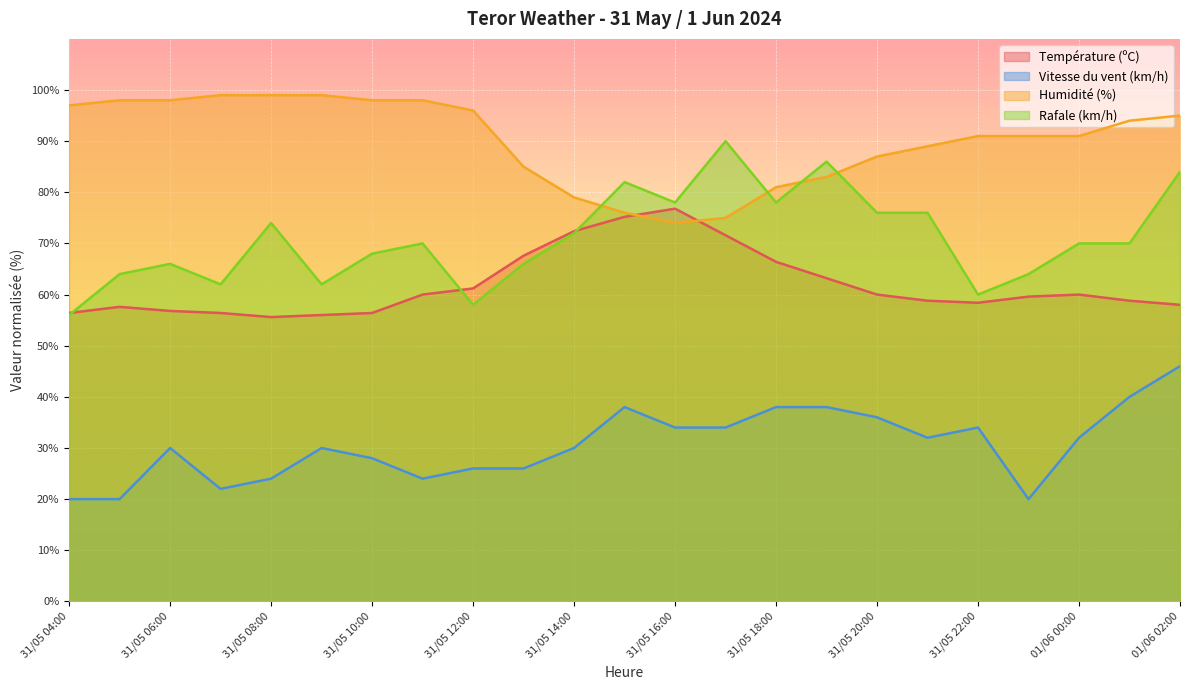

How many intersections are there between Humidité (%) and Rafale (km/h)?

4